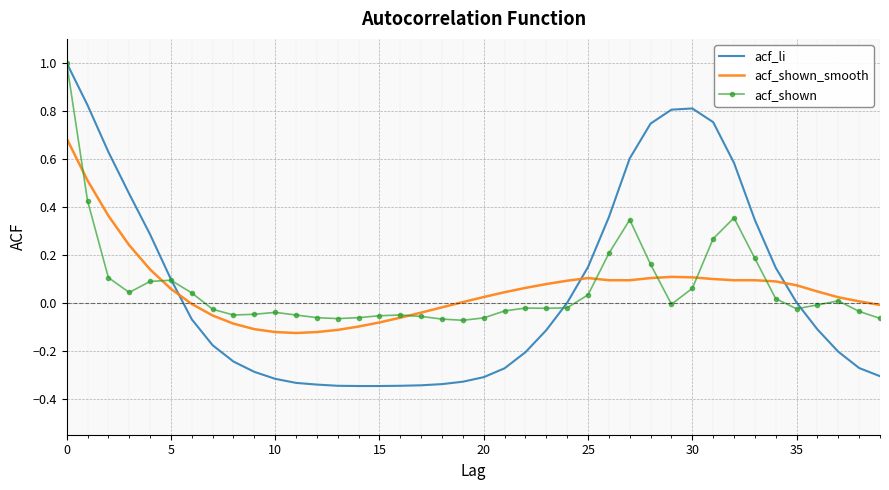

Which series has the widest spread of values?

acf_li